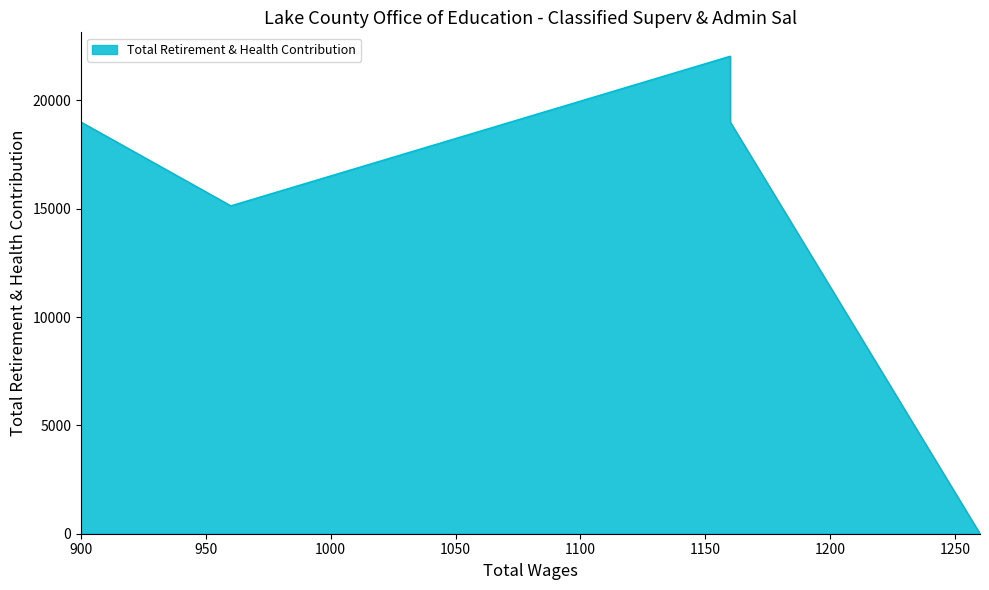

At which category does the data reach its first local peak?

1160.0